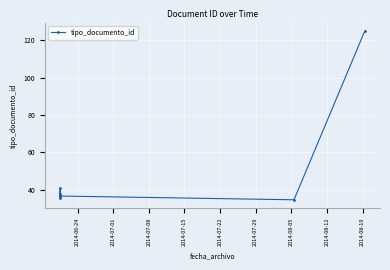

How many lines are shown in the chart?

1